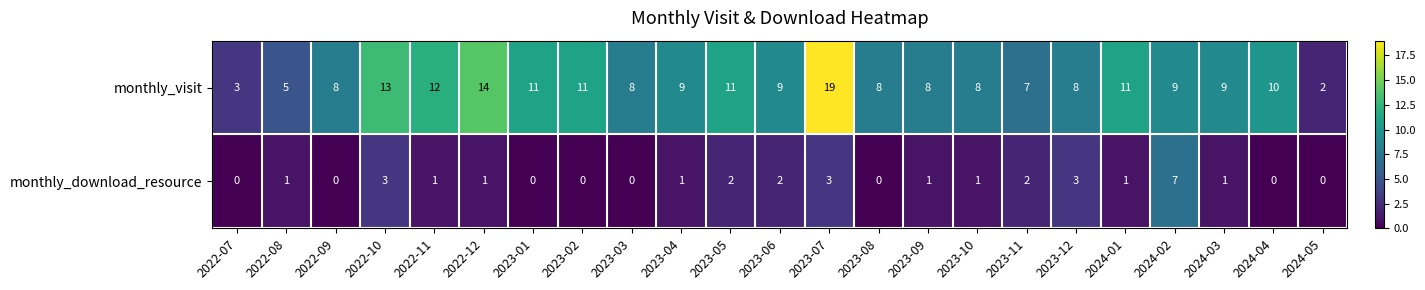

What is the difference between the highest and lowest values at 2024-05?

2